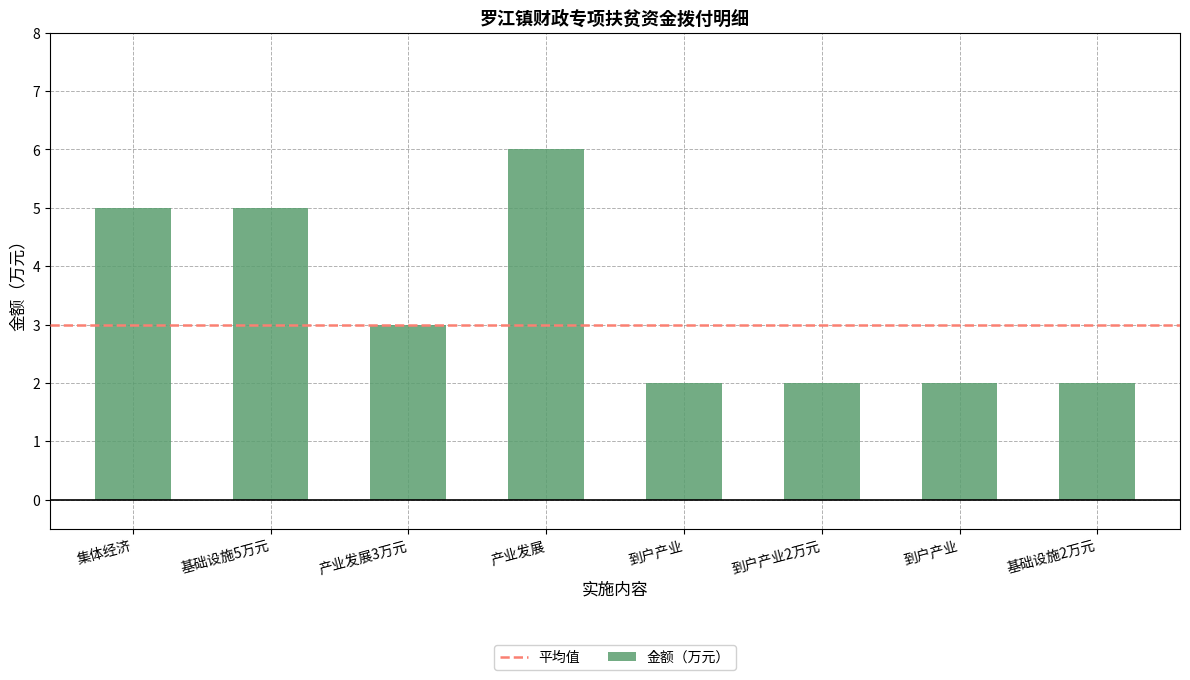

How many data points are less than 3?

4